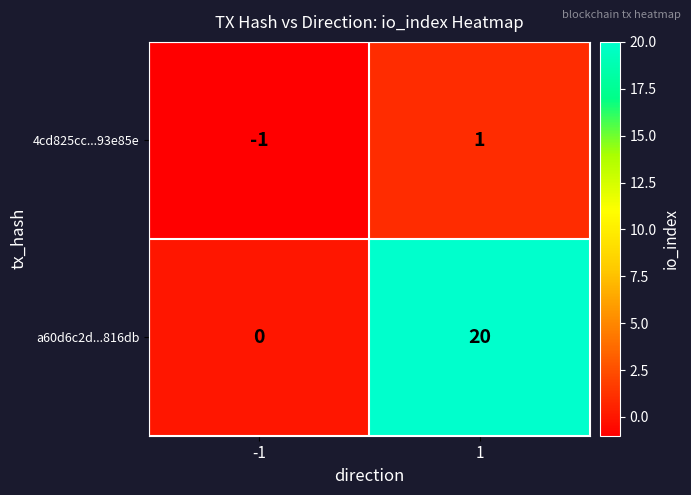

The 4cd825cc...93e85e series shows 1 at 1. True or false?

True